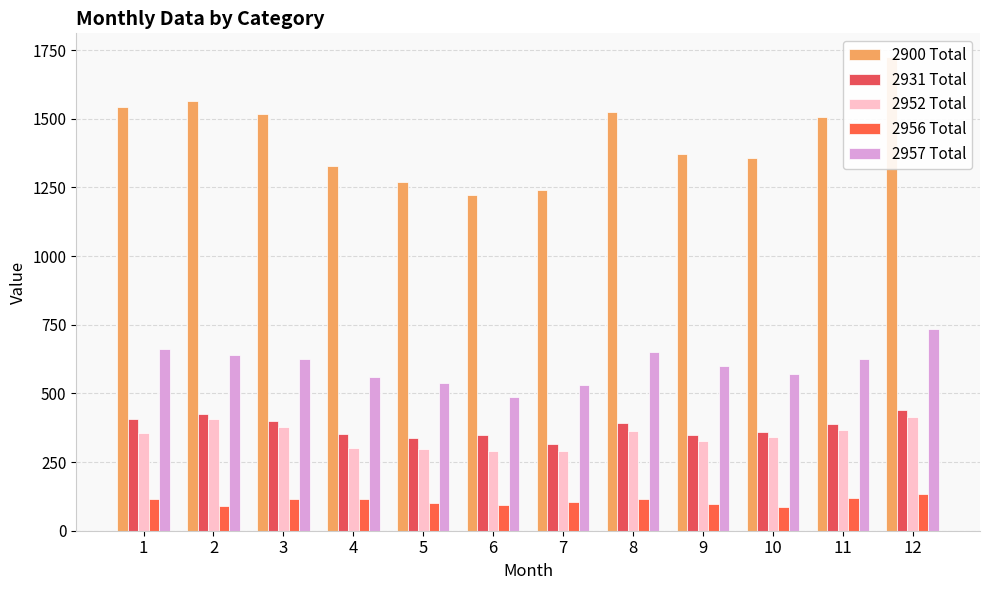

What is the value of the 2931 Total bar at the 11th from the left?

390